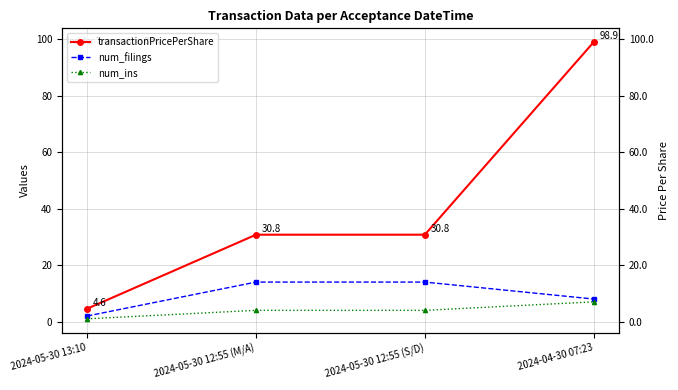

True or false: num_filings and num_ins intersect in this chart.

False